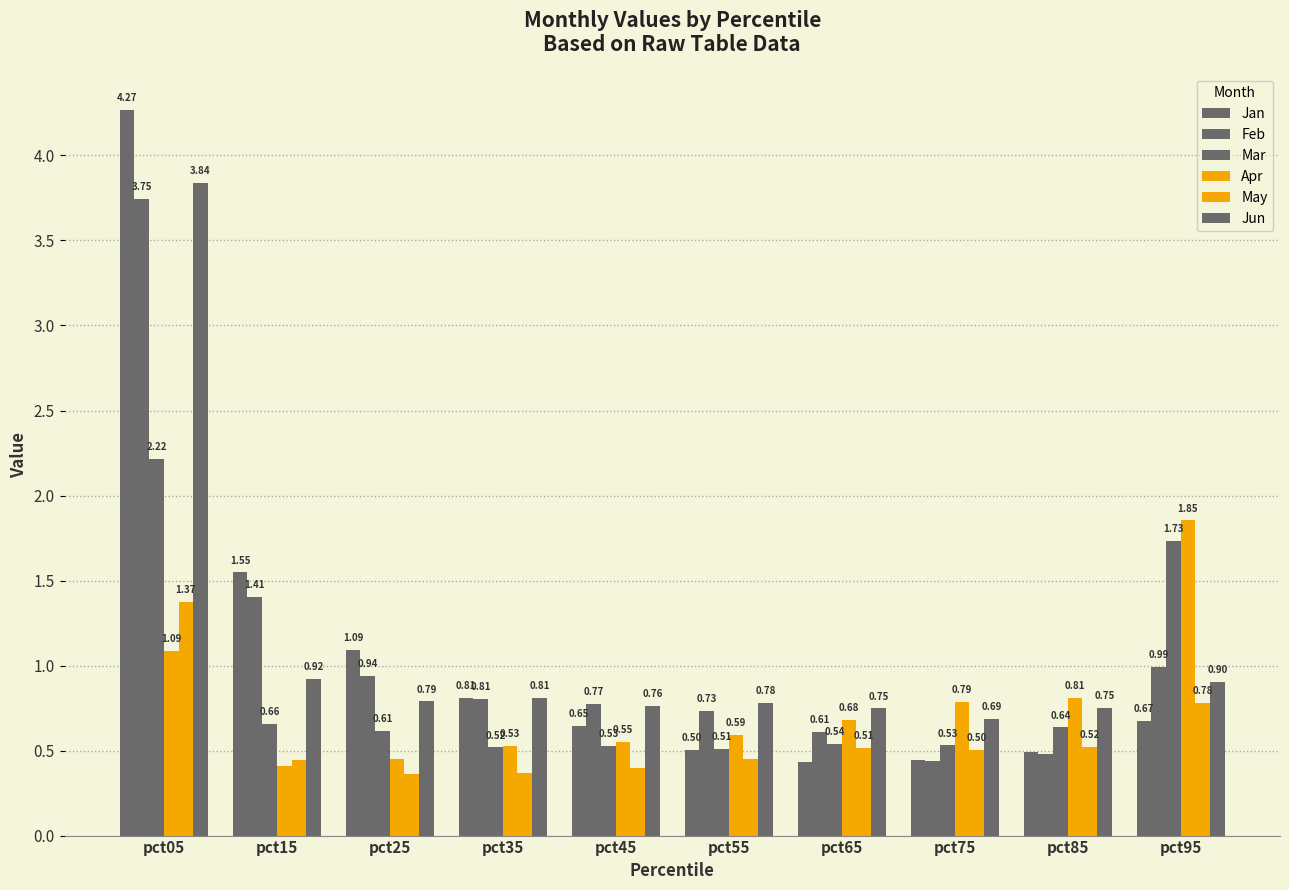

What is the highest value of the Jun series?

3.8